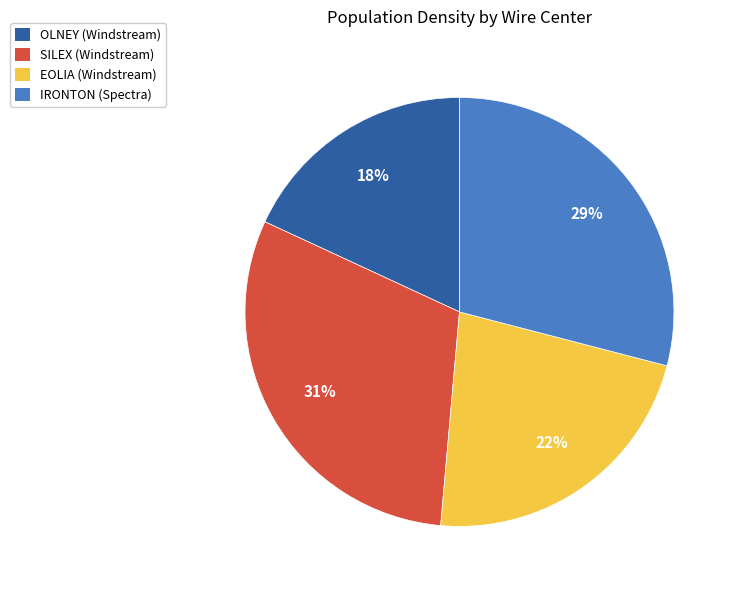

Combined, do EOLIA (Windstream) and OLNEY (Windstream) account for over 50%?

No